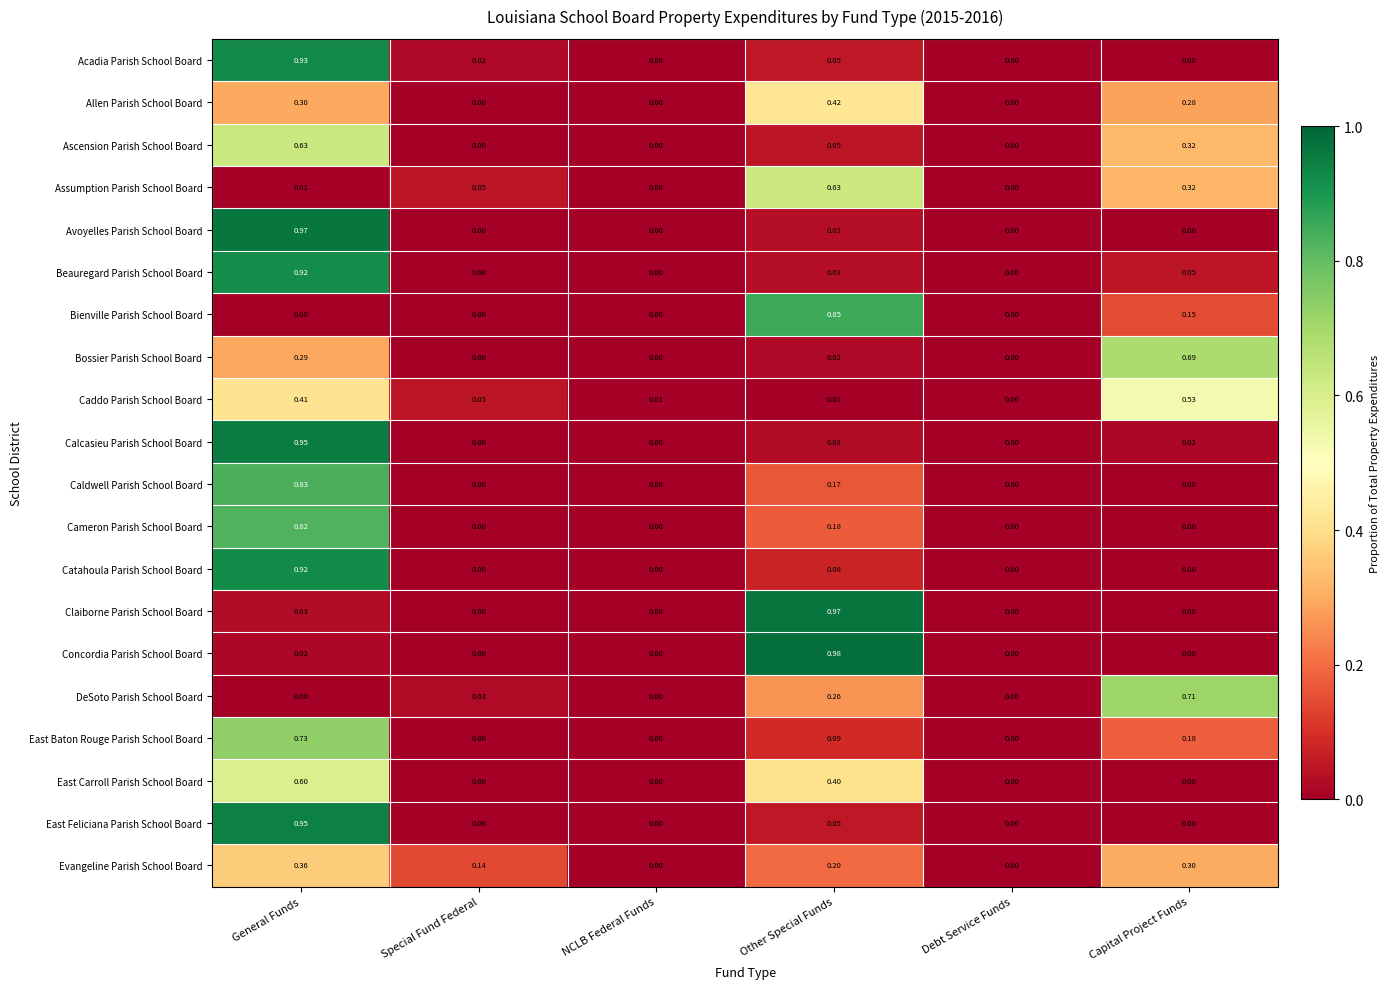

Which series has the widest spread of values?

Concordia Parish School Board